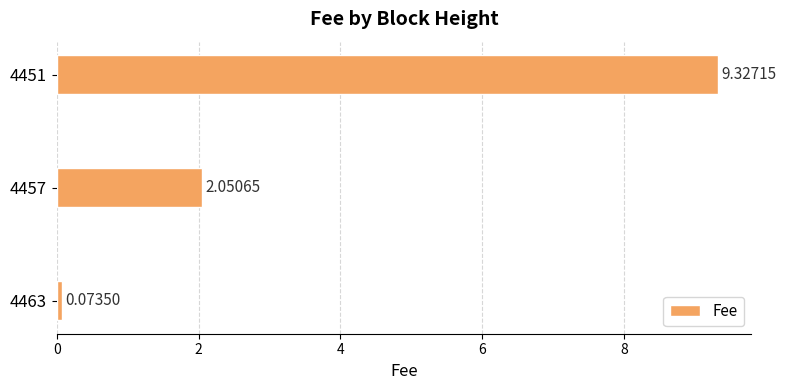

What is the sum of all values?

11.5